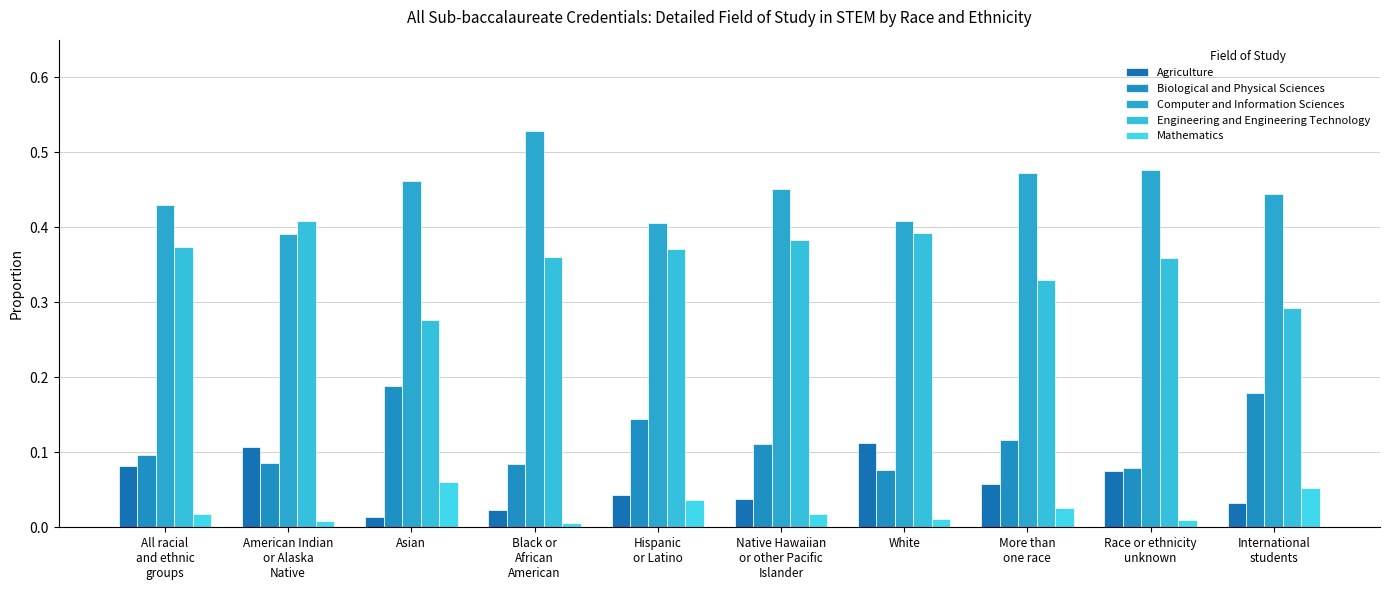

What is the label of the 7th bar from the left?

White